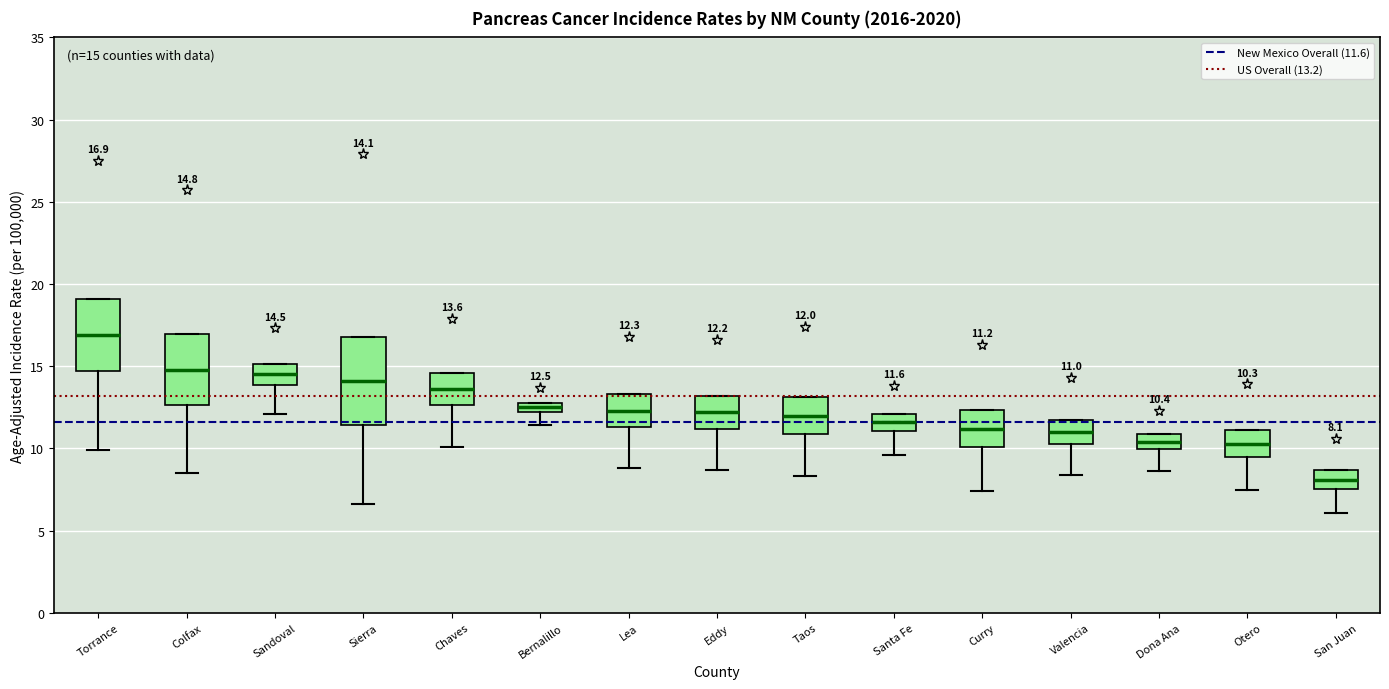

Which box has the highest median line?

Torrance